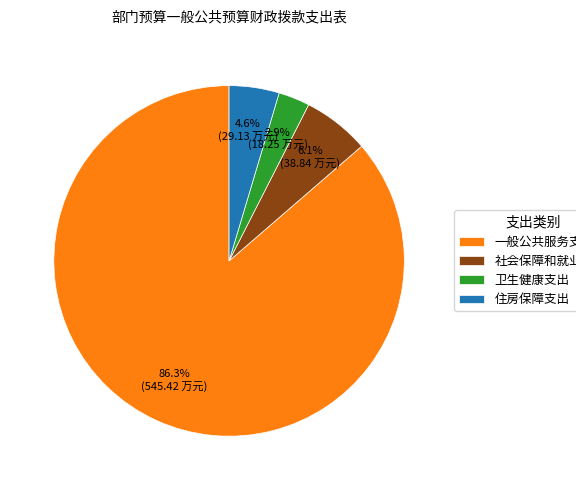

Approximately how many times larger is the value at 住房保障支出 compared to 卫生健康支出?

1.6